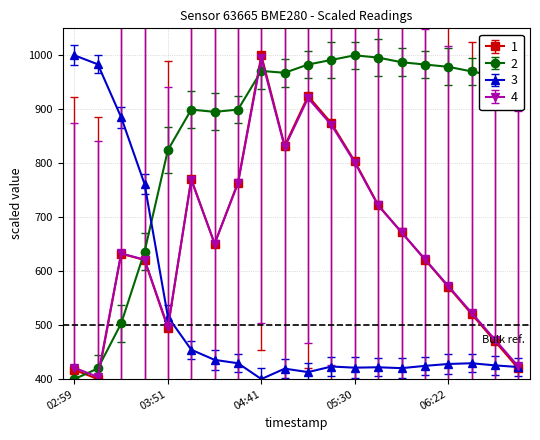

What is the greatest value displayed?

1000.0